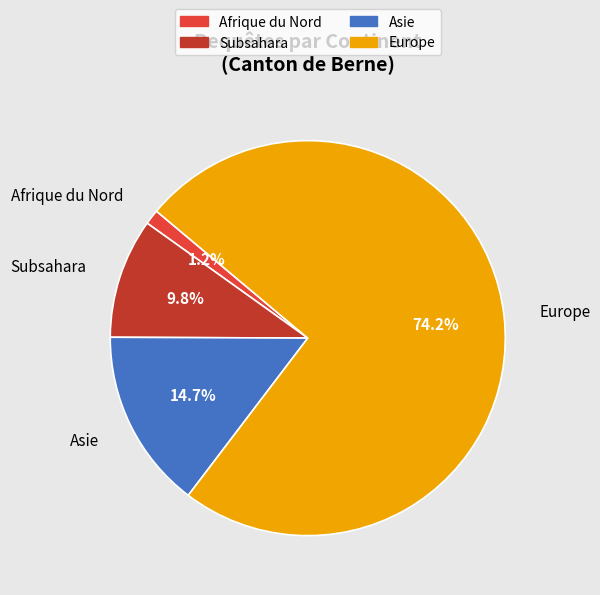

Which category has the biggest portion of the pie?

Europe